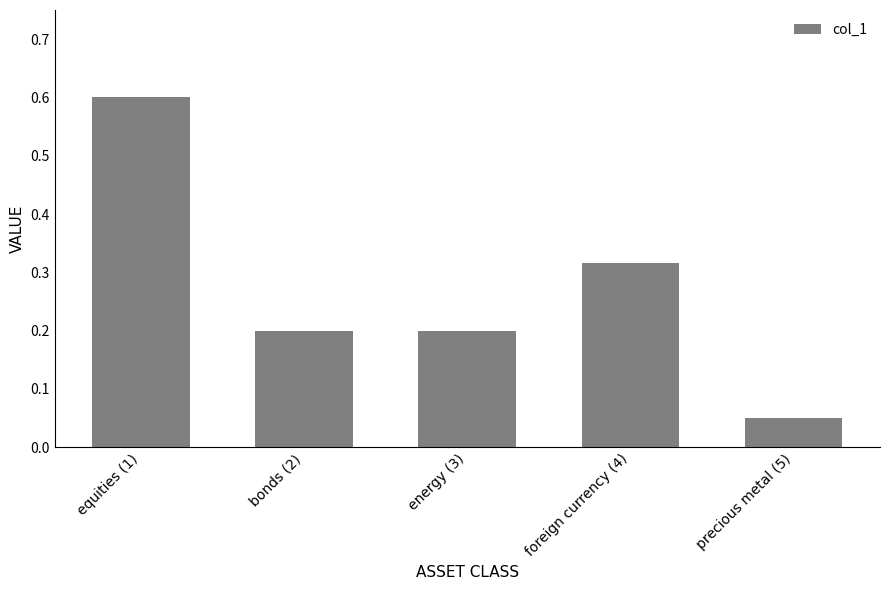

What is the approximate value at bonds (2)?

0.2